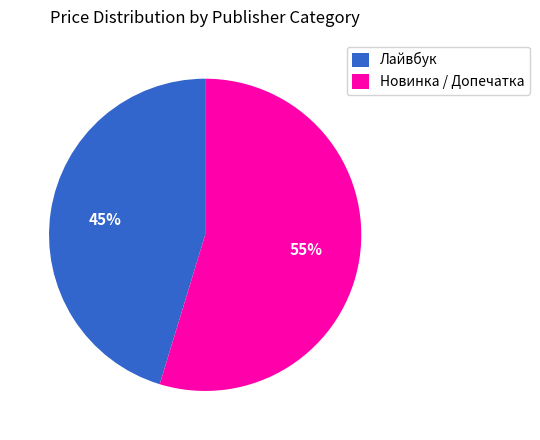

To the nearest percent, what portion does Лайвбук represent?

45%